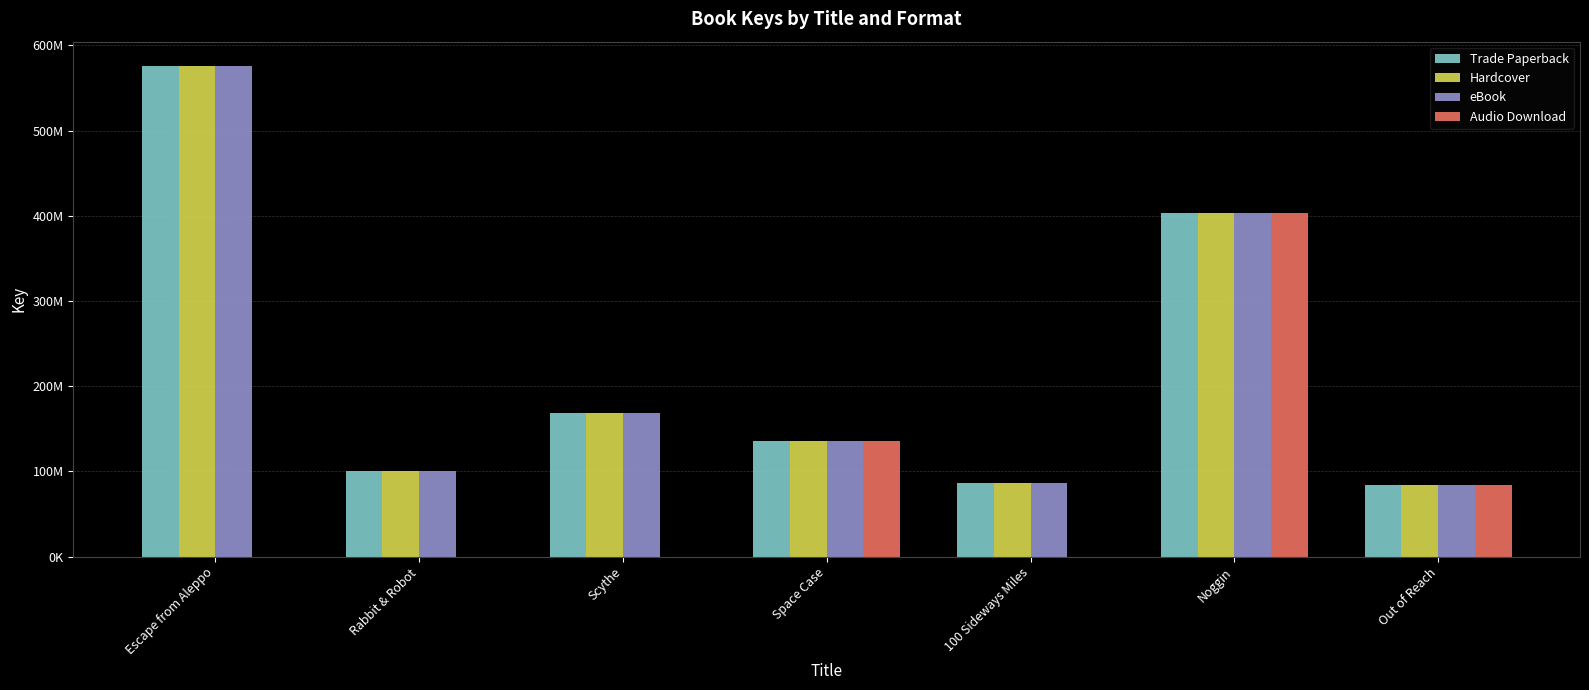

Are the bars grouped side by side (vs. stacked)?

Yes